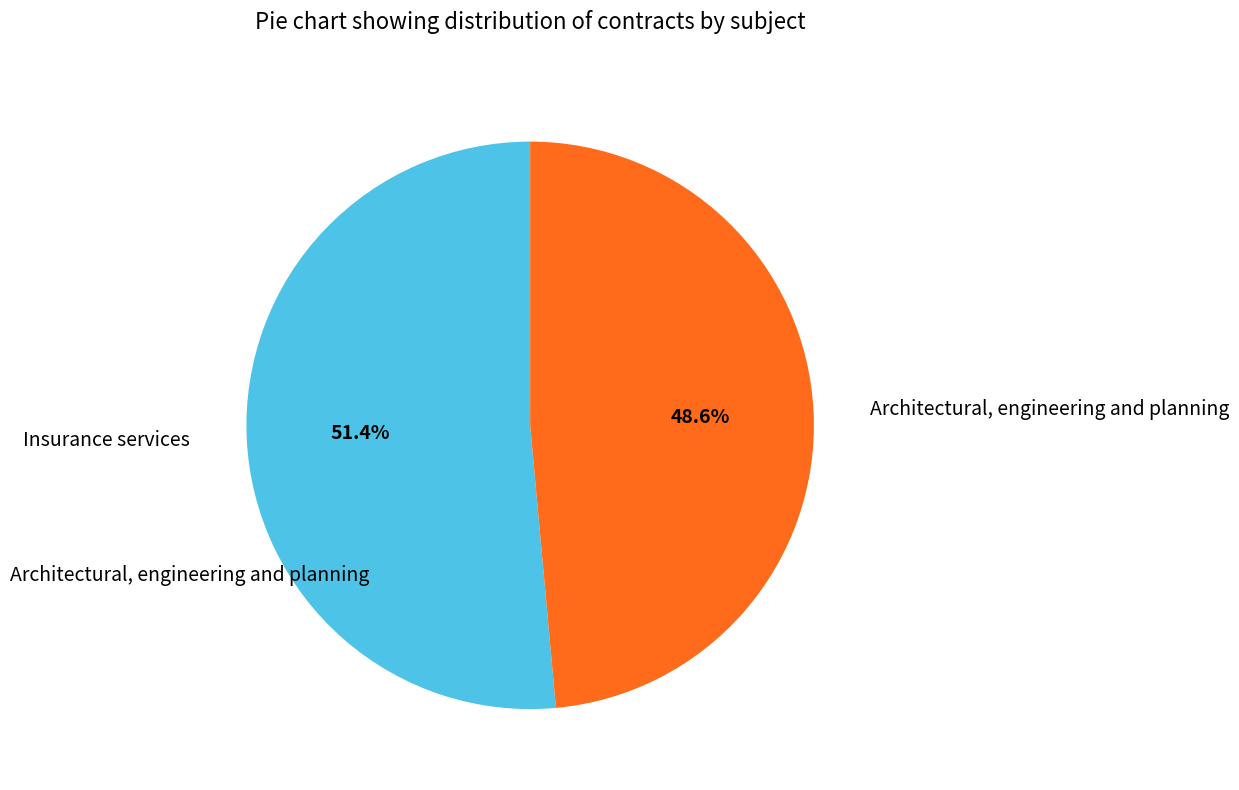

To the nearest percent, what is the average slice percentage?

50%